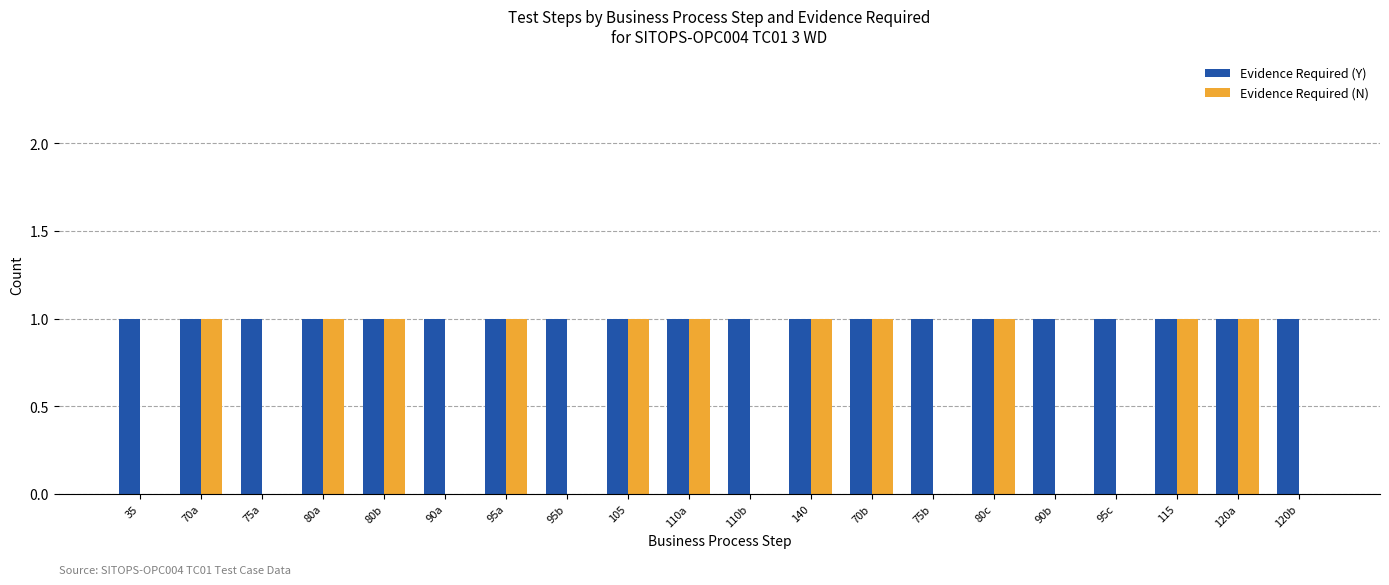

Is it true that Evidence Required (N) equals -1 at 75b?

False